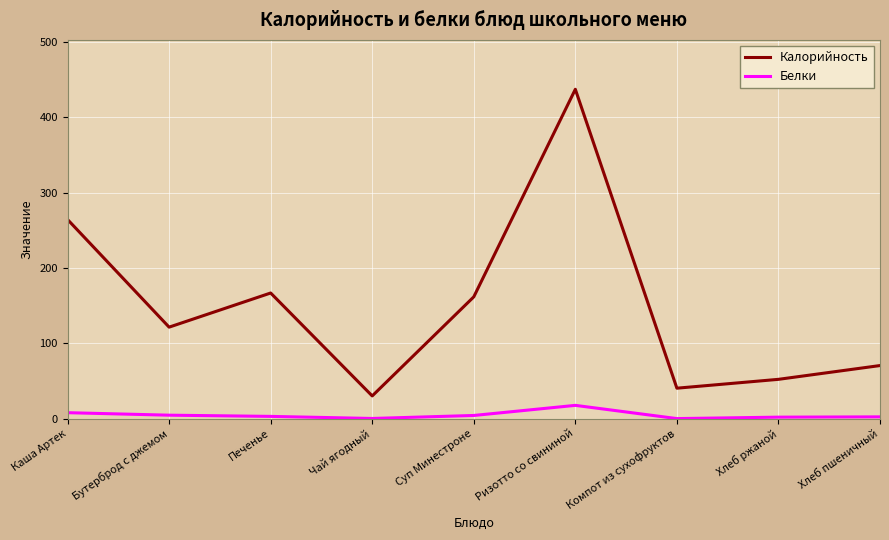

Between Печенье and Хлеб ржаной, which series saw the biggest shift?

Калорийность